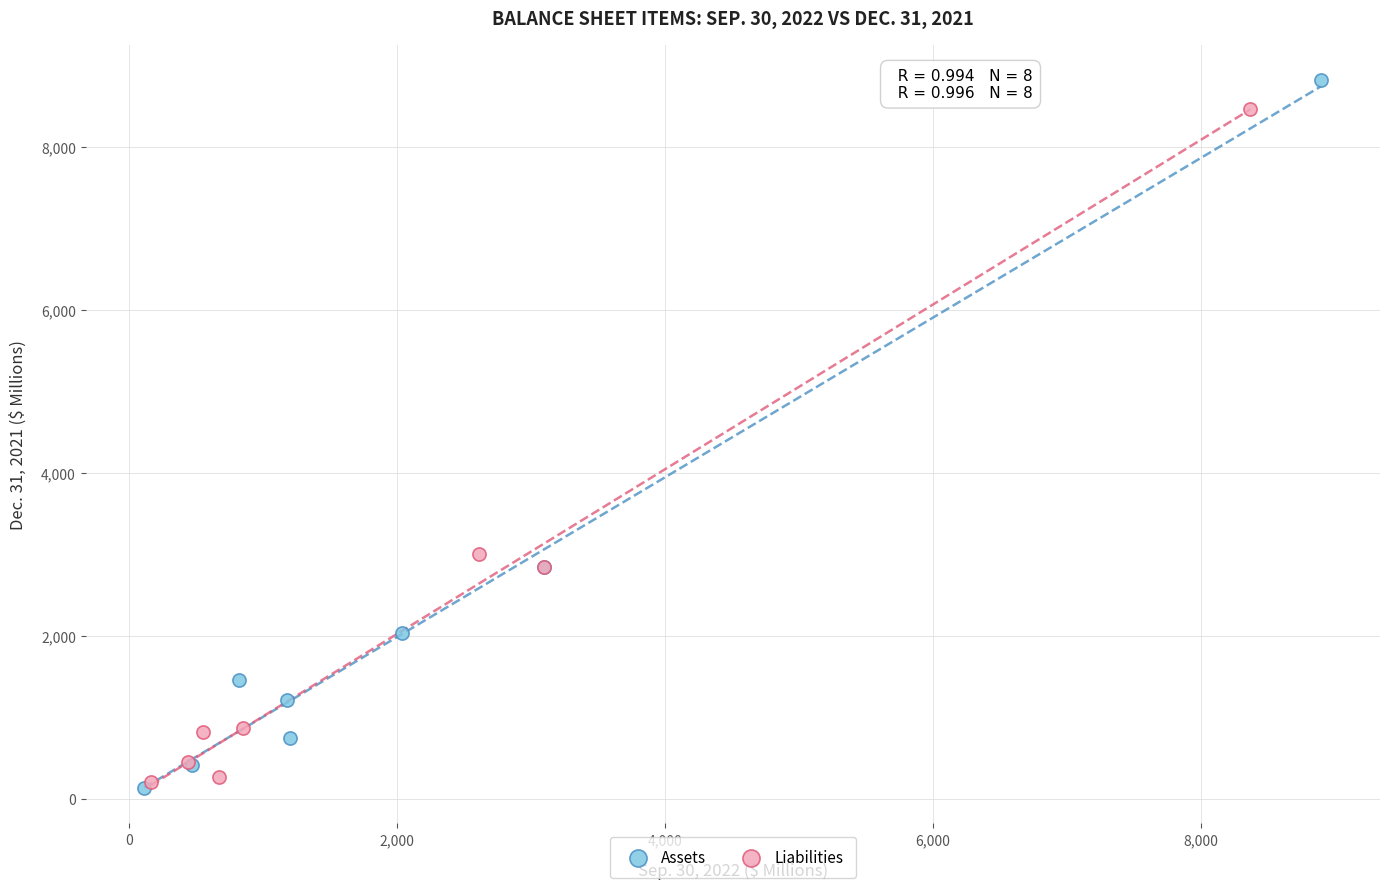

Which series has the largest Y range (max minus min)?

Assets